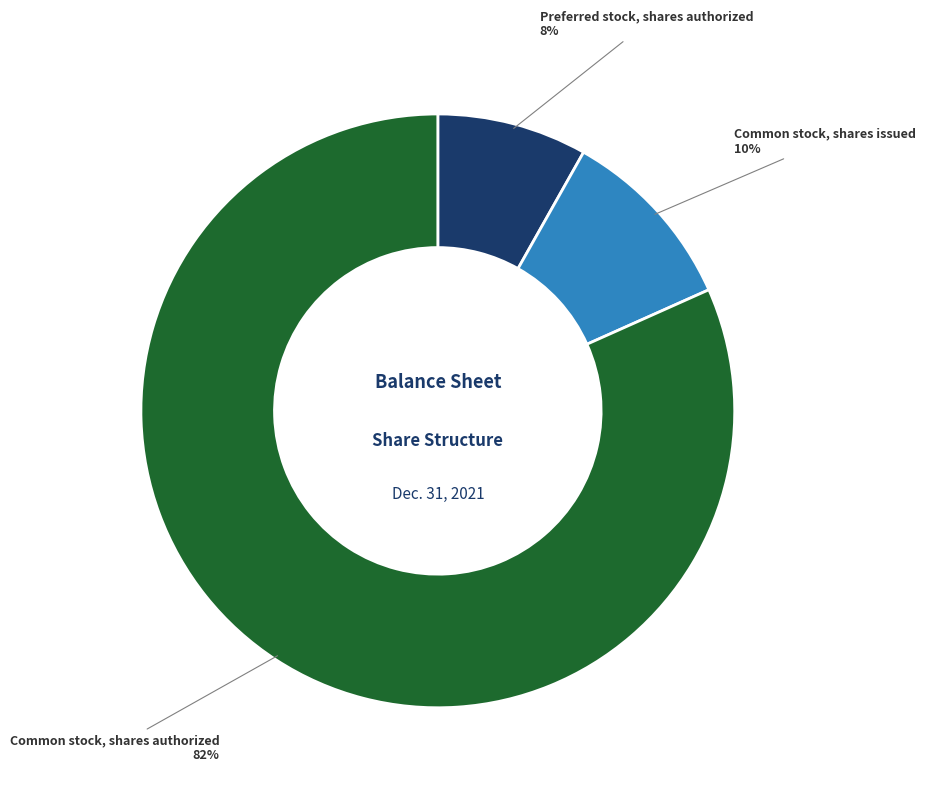

Which category has the smallest portion of the pie?

Preferred stock, shares authorized